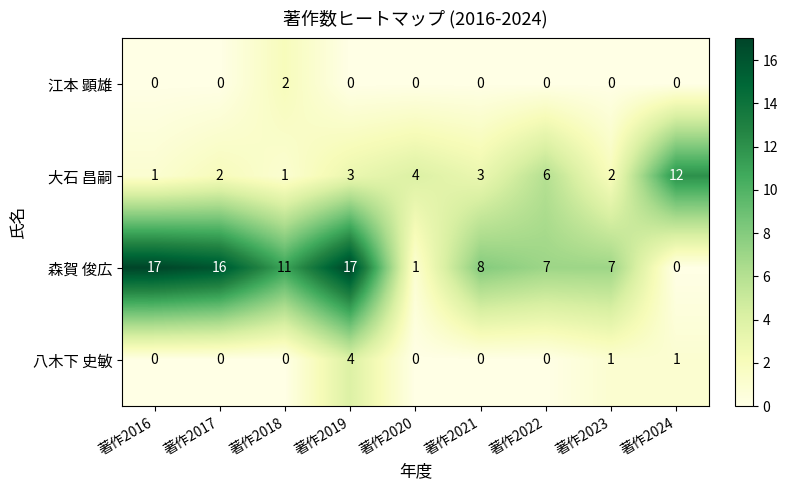

Rank the series by their maximum value, from lowest to highest.

江本 顕雄, 八木下 史敏, 大石 昌嗣, 森賀 俊広